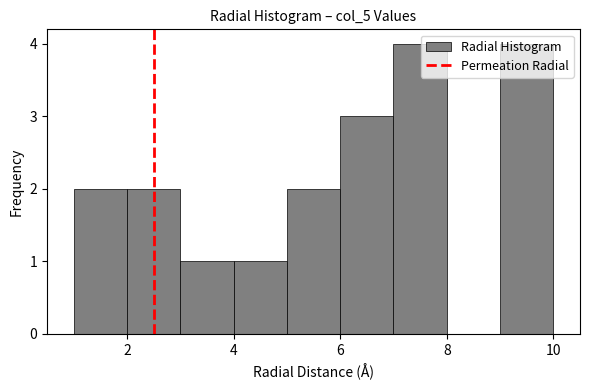

Reading left to right, list every bar in this chart as the range it spans on the x-axis followed by its height. The values are not printed on the chart, so give them approximately, as read against the axis.

1 to 2: 2
2 to 3: 2
3 to 4: 1
4 to 5: 1
5 to 6: 2
6 to 7: 3
7 to 8: 4
8 to 9: 0
9 to 10: 4